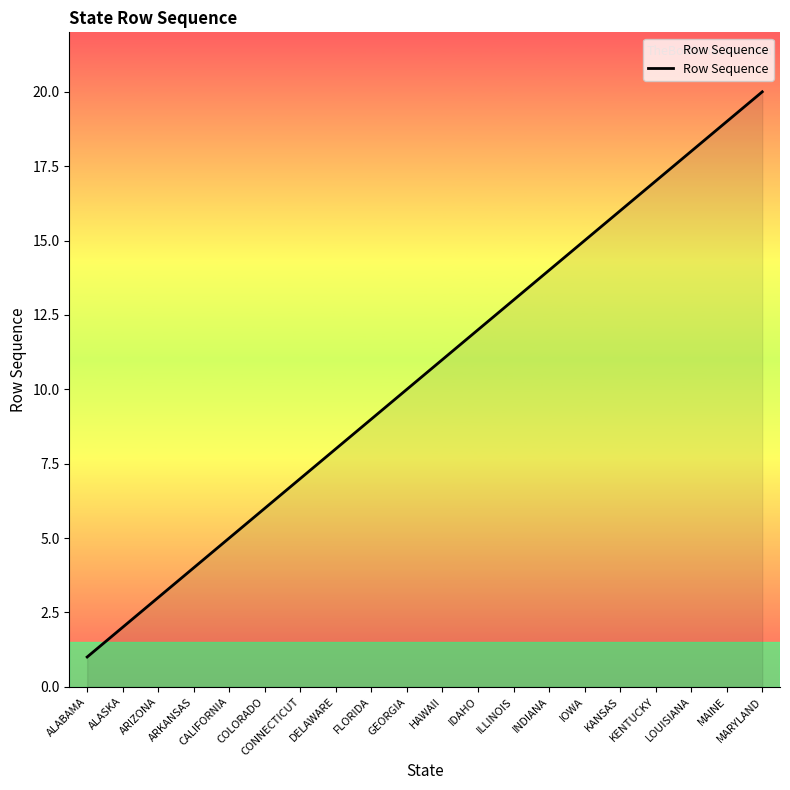

What is the greatest value displayed?

20